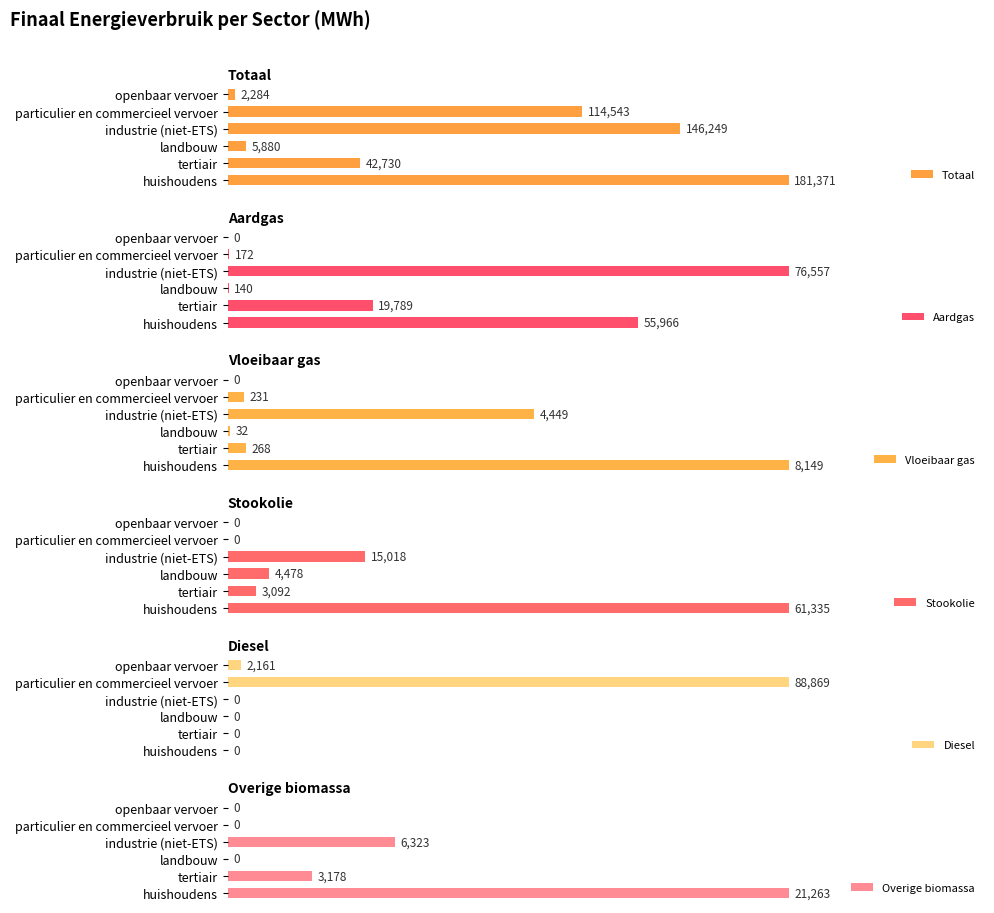

Count the number of data series in this chart.

6